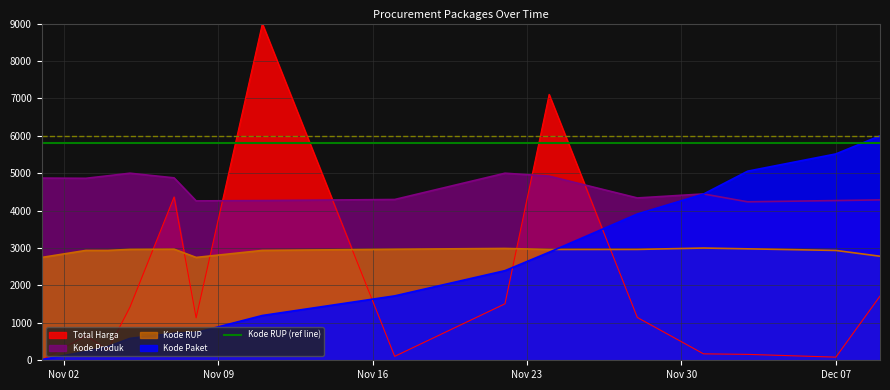

What is the difference between the maximum and minimum values in the Kode Produk series?

764.8